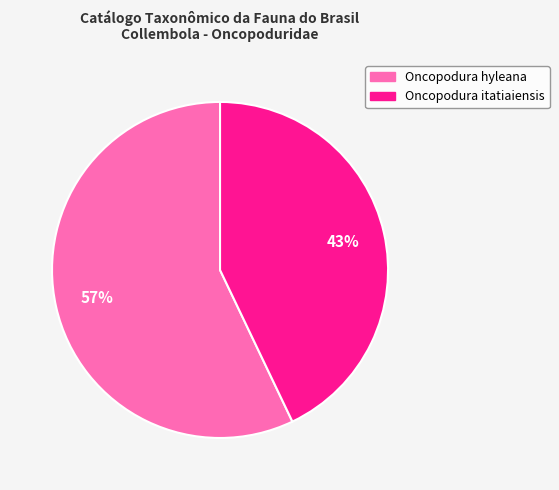

Approximately how many times larger is the value at Oncopodura itatiaiensis compared to Oncopodura hyleana?

0.8